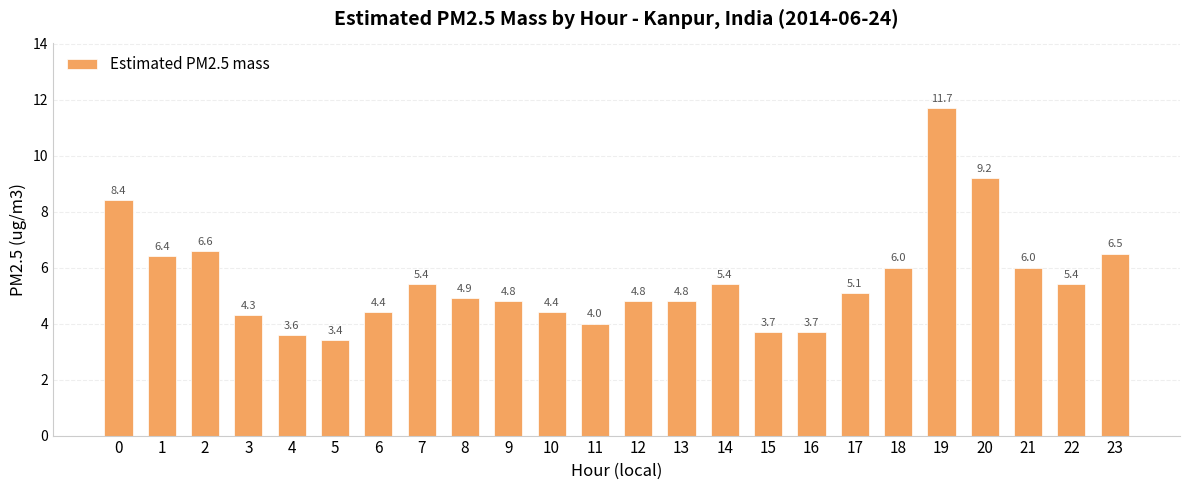

Reading right to left, list all the values displayed in this chart.

23=6.5	22=5.4	21=6.0	20=9.2	19=11.7	18=6.0	17=5.1	16=3.7	15=3.7	14=5.4	13=4.8	12=4.8	11=4.0	10=4.4	9=4.8	8=4.9	7=5.4	6=4.4	5=3.4	4=3.6	3=4.3	2=6.6	1=6.4	0=8.4